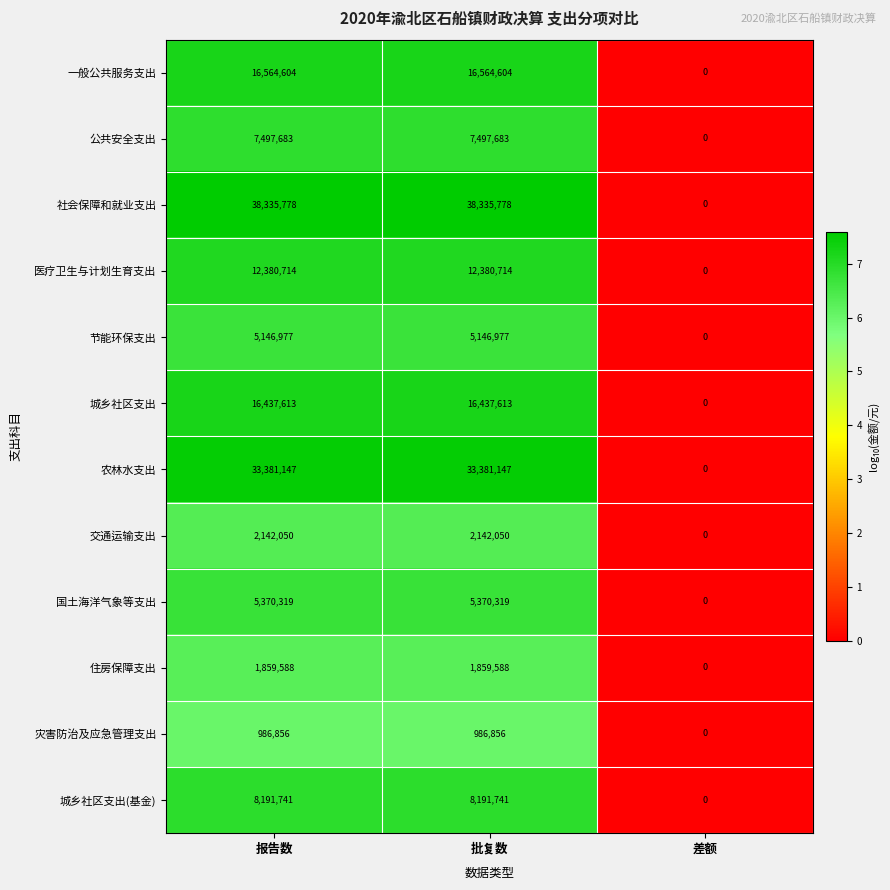

Which series has the largest range (max minus min)?

社会保障和就业支出